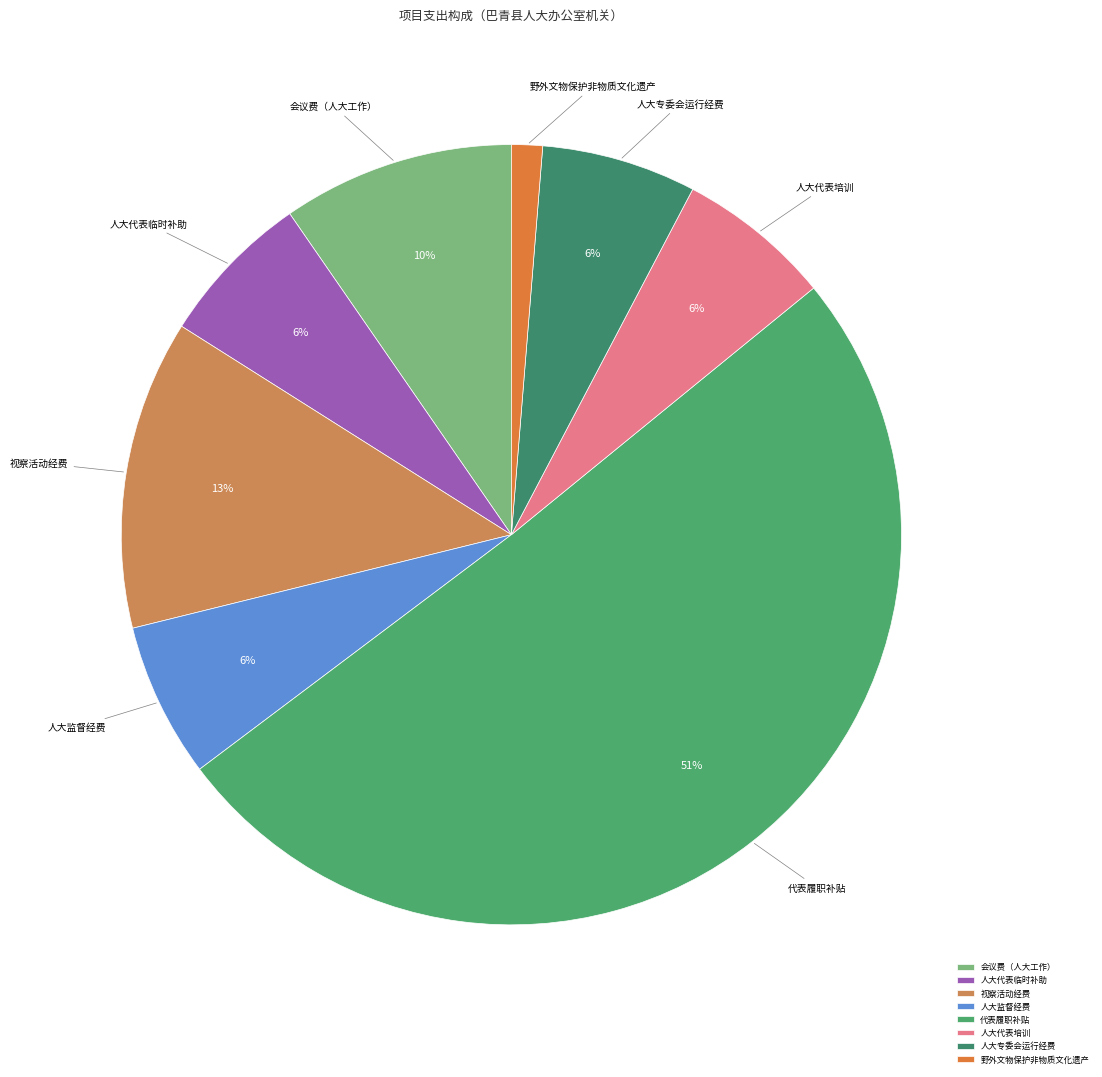

How many segments does this pie chart have?

8